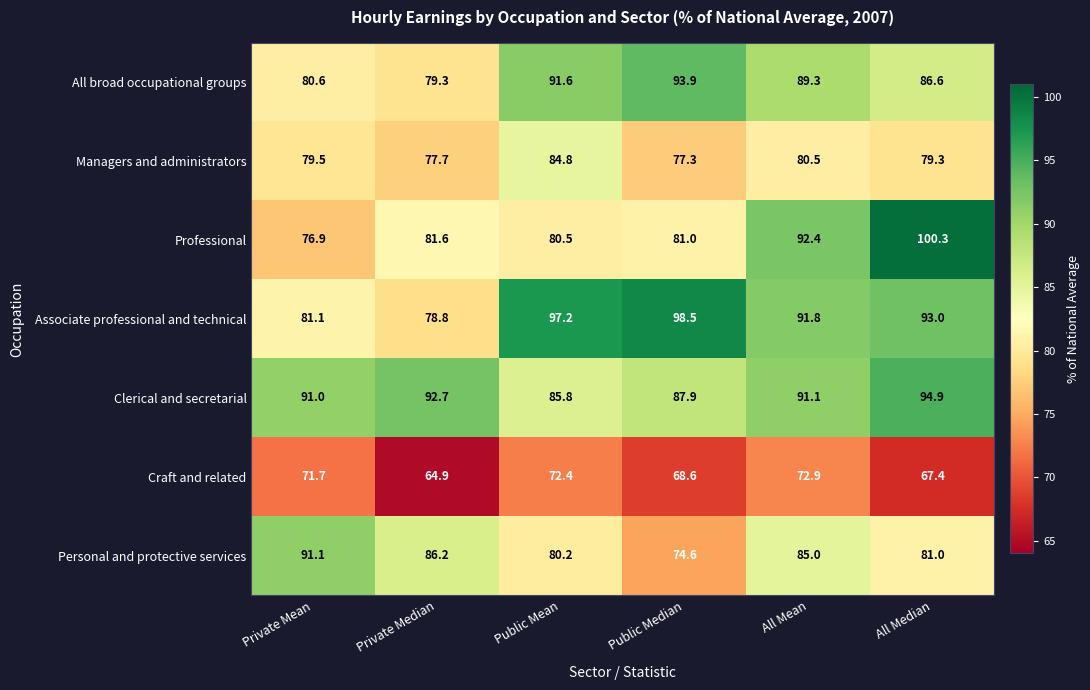

The value of Personal and protective services at Private Median is 86.2. True or false?

True